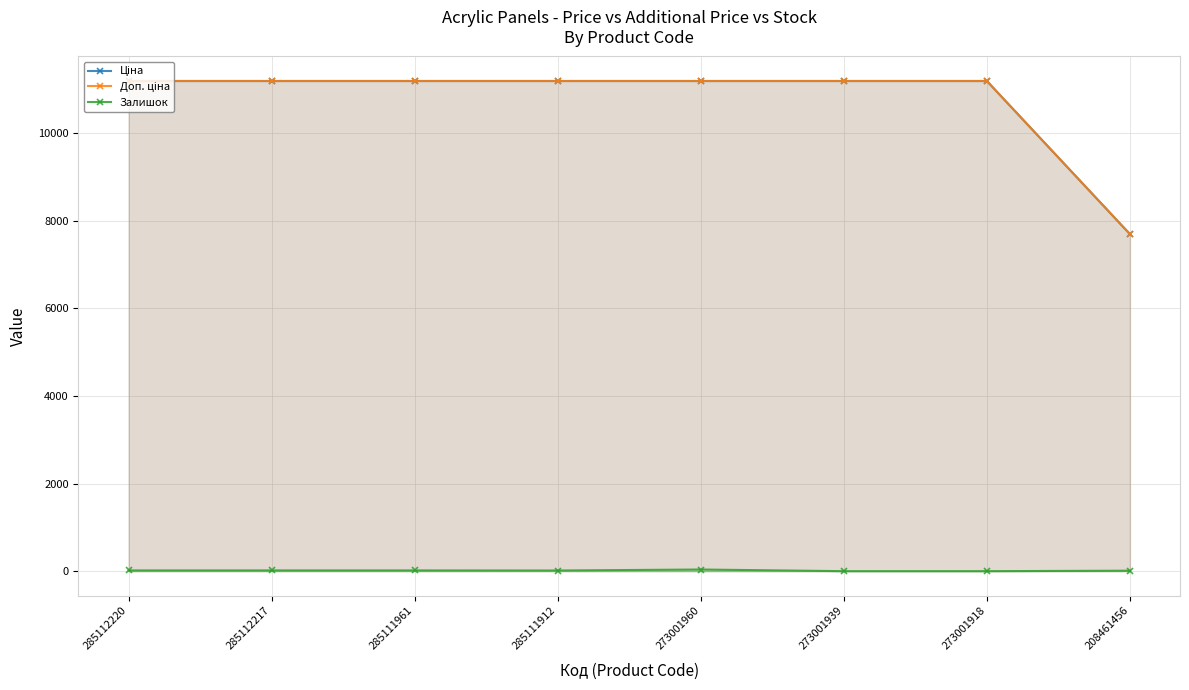

What is the average value of the Доп. ціна series?

10751.3